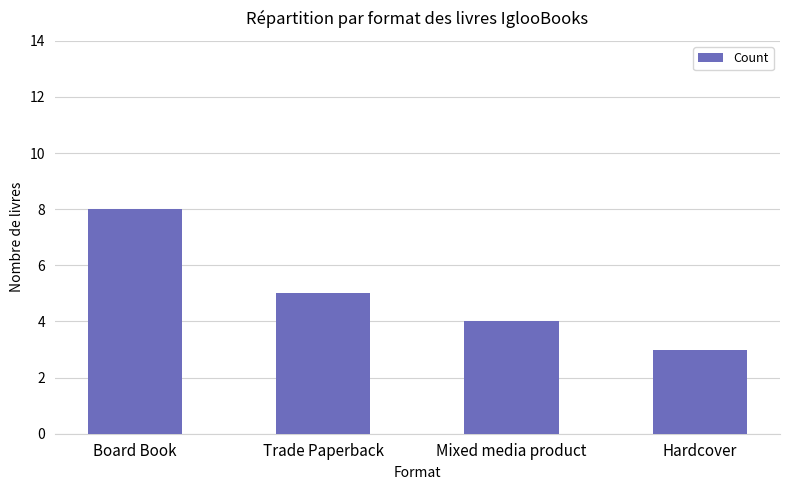

Rank the categories by value from highest to lowest.

Board Book, Trade Paperback, Mixed media product, Hardcover